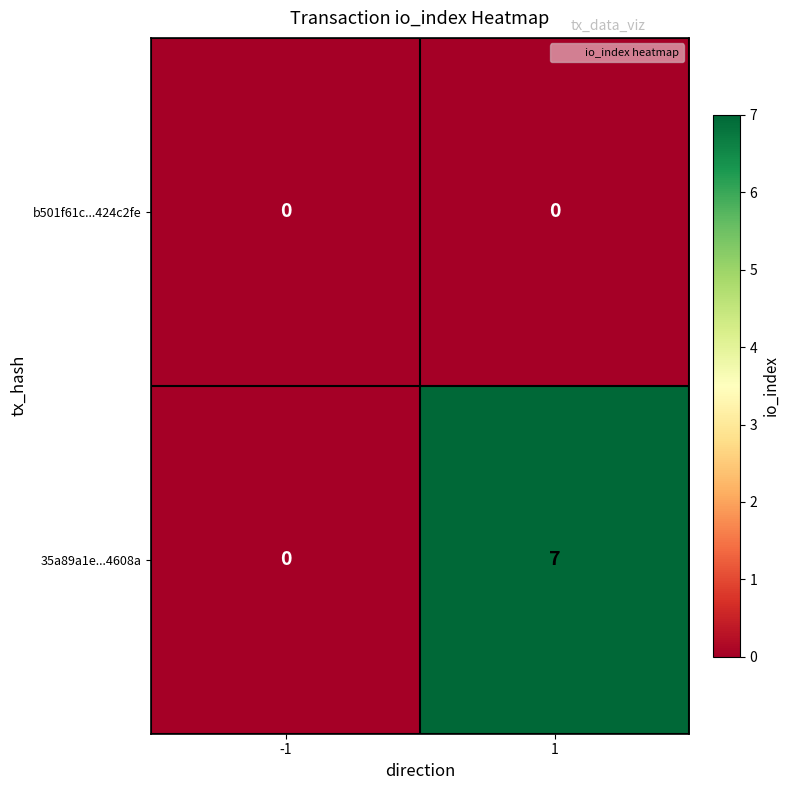

Reading left to right, extract all data points from this chart.

b501f61c...424c2fe: -1=0	1=0
35a89a1e...4608a: -1=0	1=7